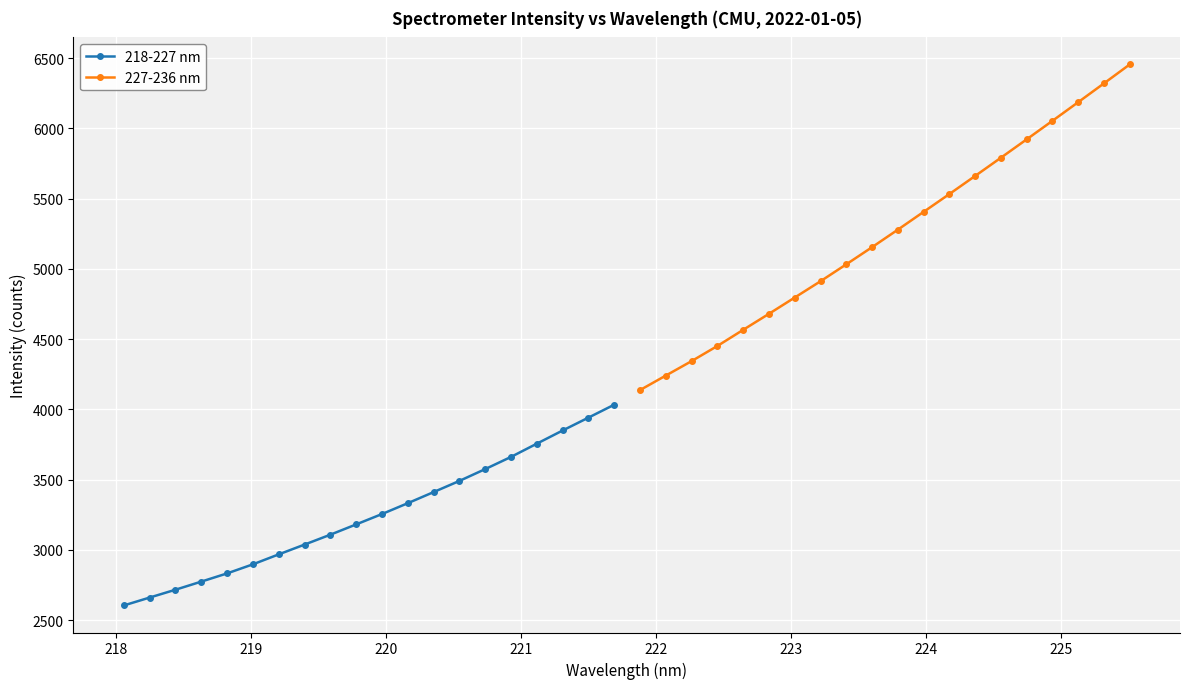

What is the maximum value for 218-227 nm?

4034.1